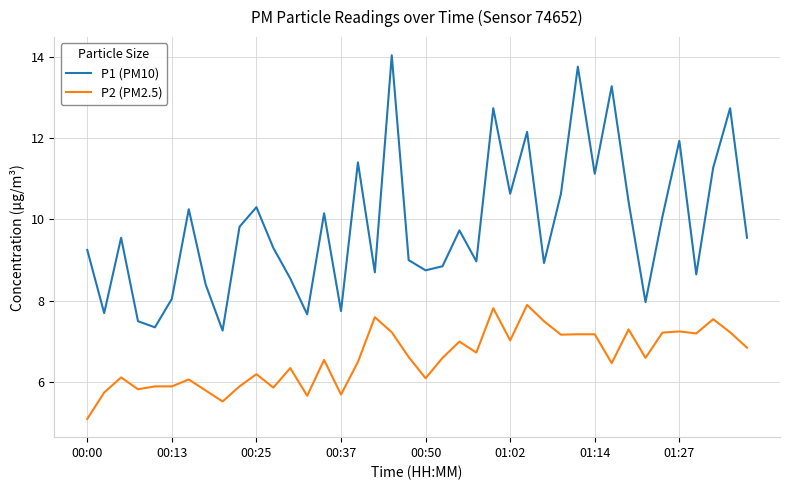

How many values in the P2 (PM2.5) series are below 6?

11